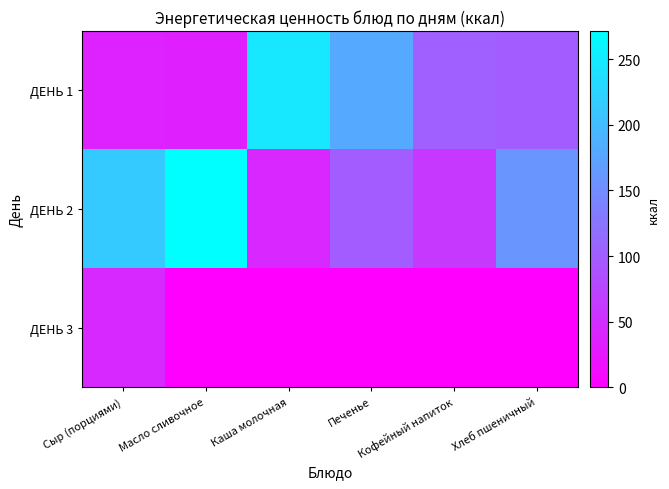

Which series changed the most between Масло сливочное and Хлеб пшеничный?

ДЕНЬ 2